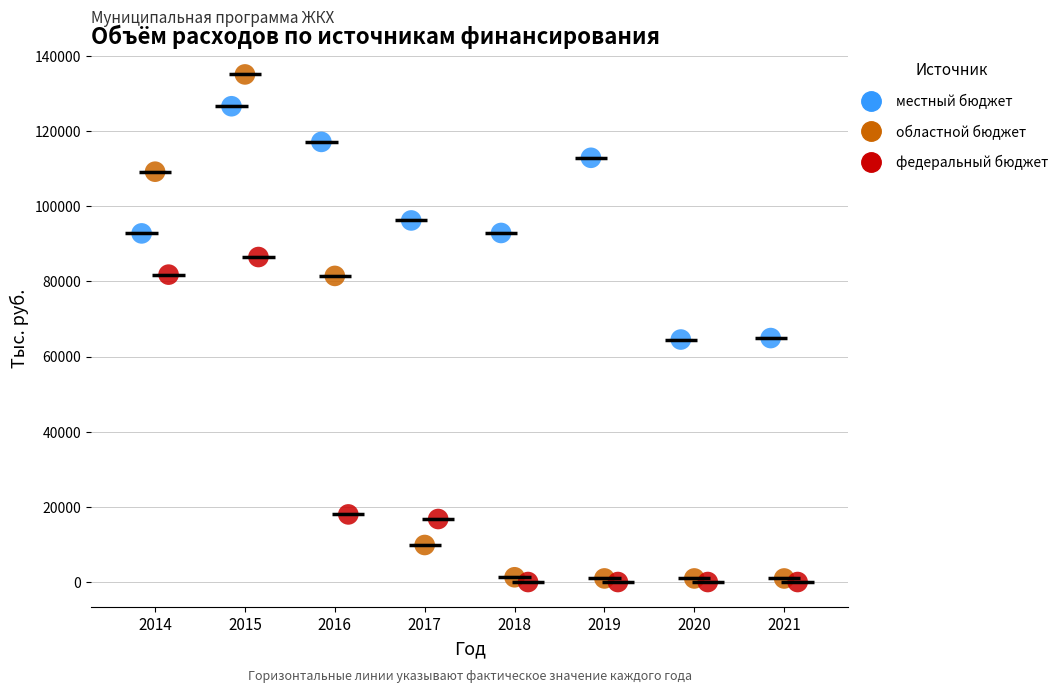

Which series has the widest spread of Y values?

областной бюджет